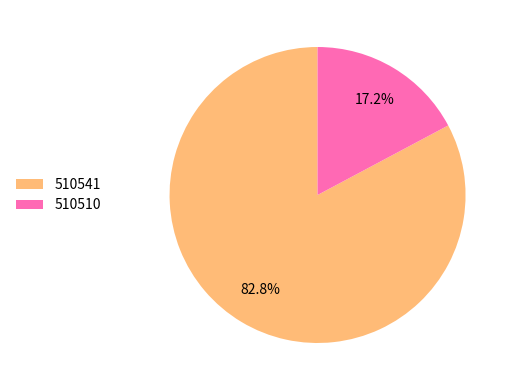

What is the majority slice?

510541